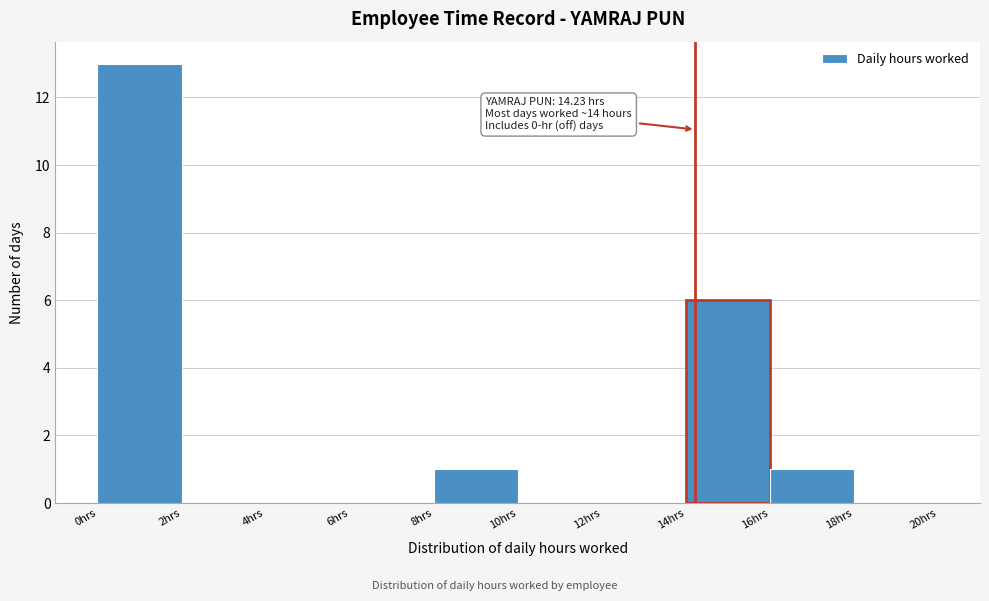

Over which range of the x-axis is the bar tallest?

0 to 2